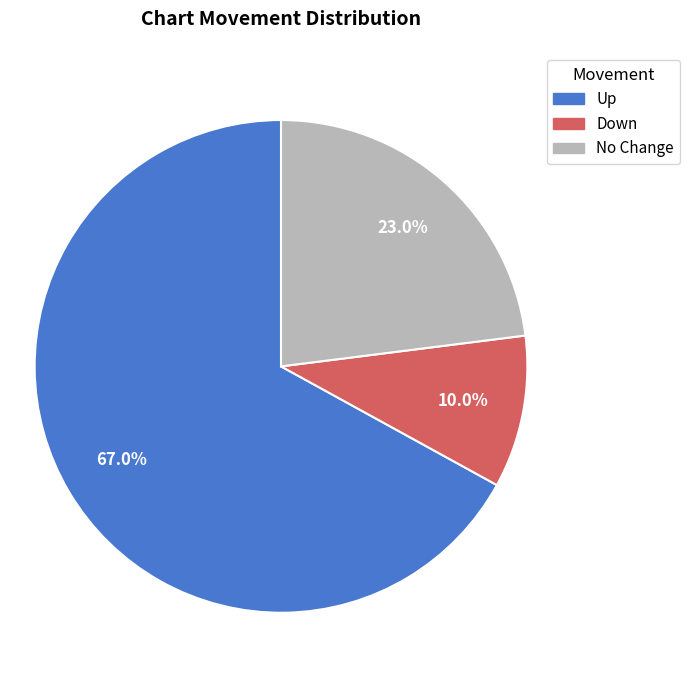

Do No Change and Up together represent more than half of the pie?

Yes